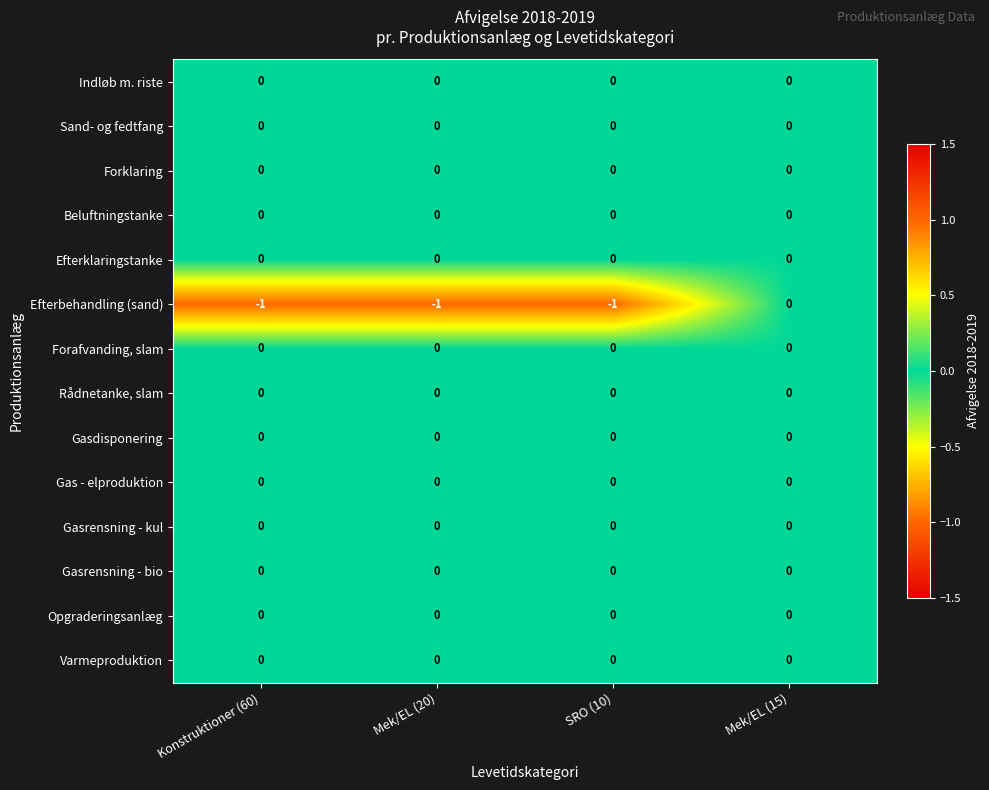

The Efterbehandling (sand) series shows -2 at Mek/EL (20). True or false?

False